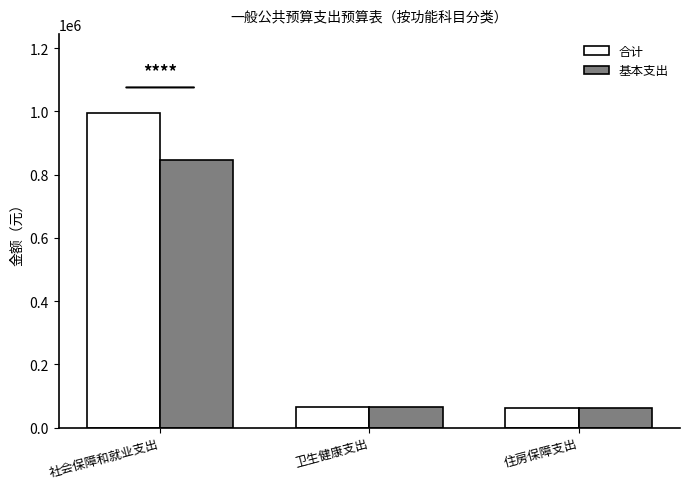

The value of 合计 at 住房保障支出 is 61873.9. True or false?

True